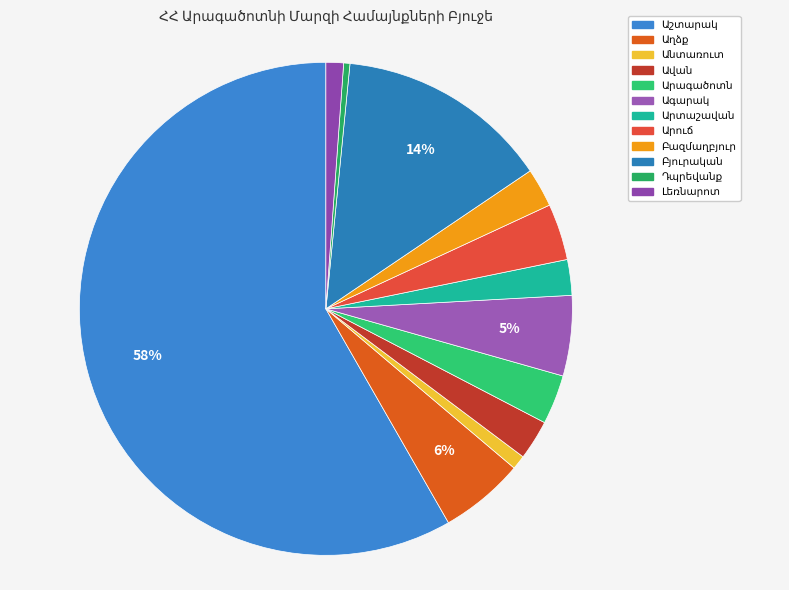

To the nearest percent, what percentage of the pie is Արուճ?

4%